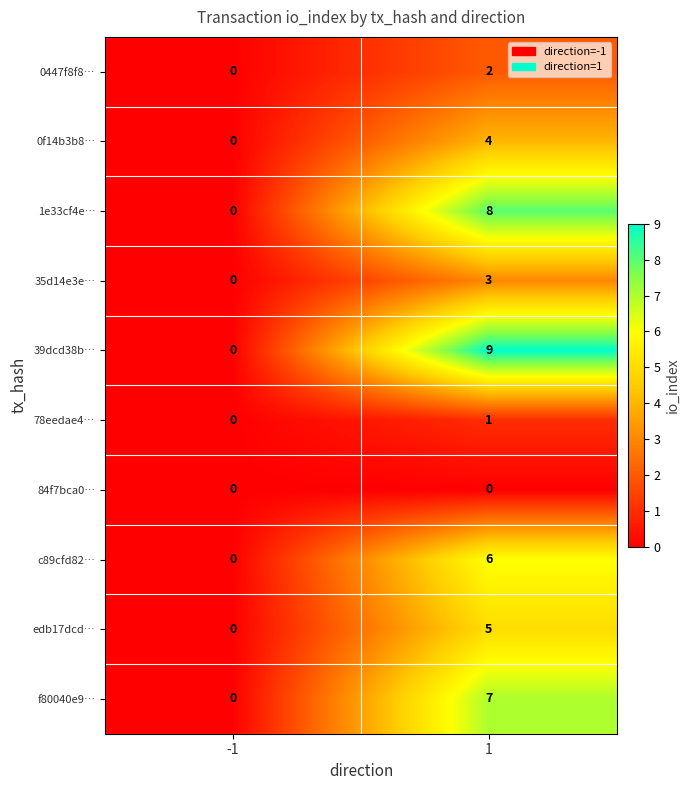

What is the greatest value displayed?

9